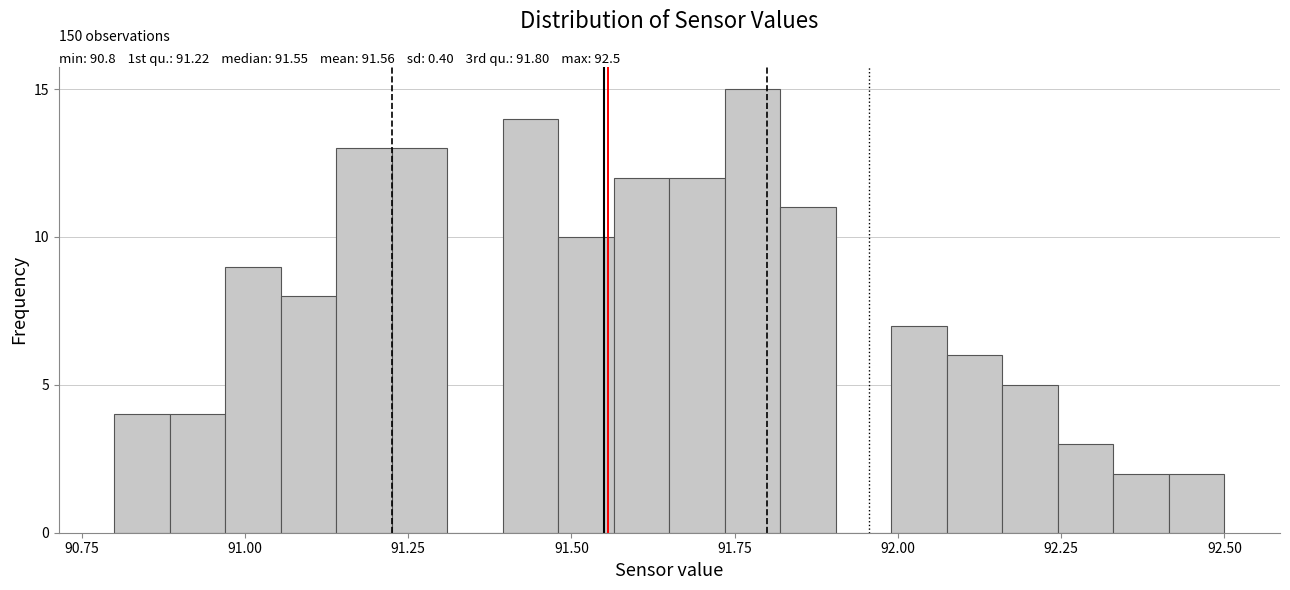

Read against the x-axis, roughly where is the centre of the tallest bar?

91.80